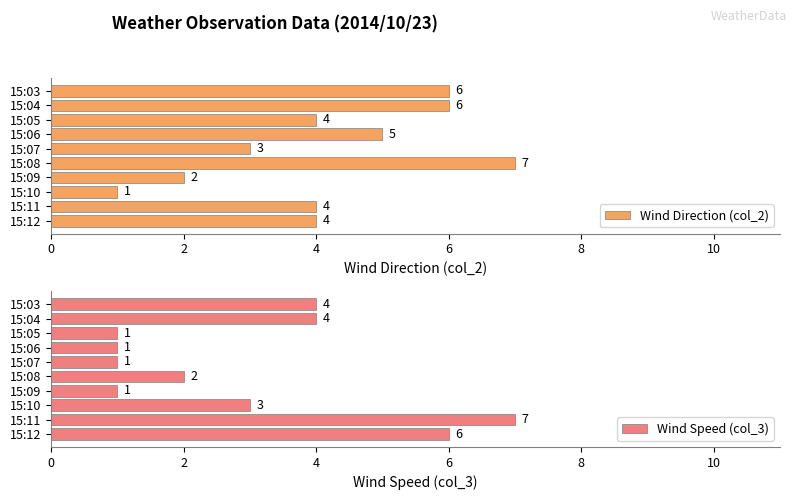

What is the average value of the Wind Direction (col_2) series?

4